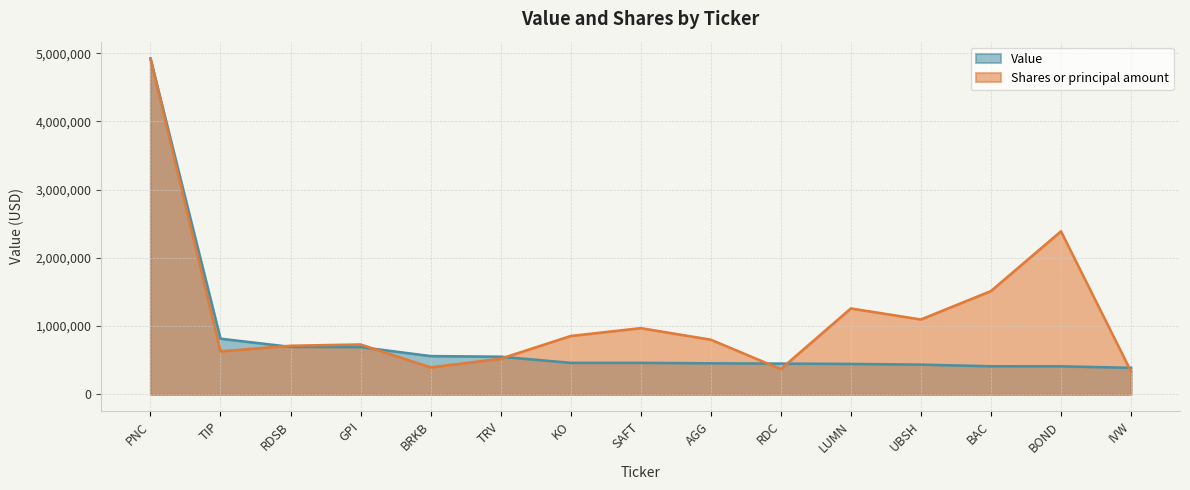

What is the smallest value displayed?

335734.0